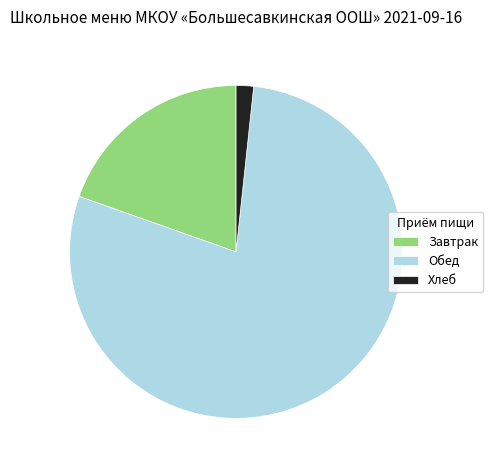

Rank the categories by value from highest to lowest.

Обед, Завтрак, Хлеб